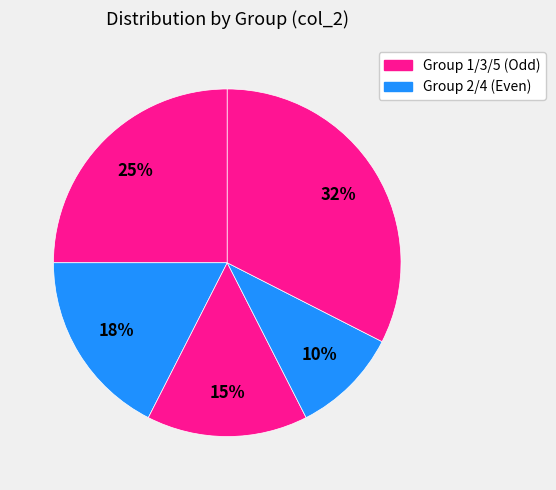

How many segments does this pie chart have?

5